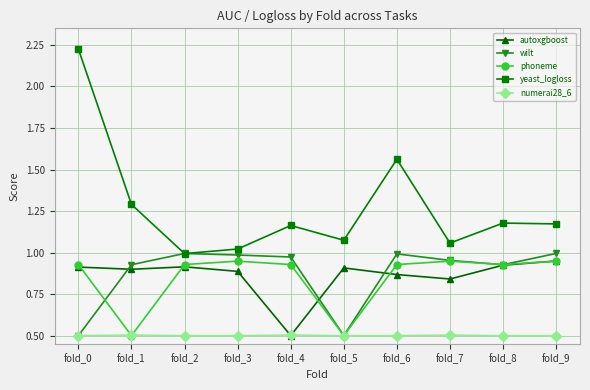

Which series has the largest total across all categories?

yeast_logloss